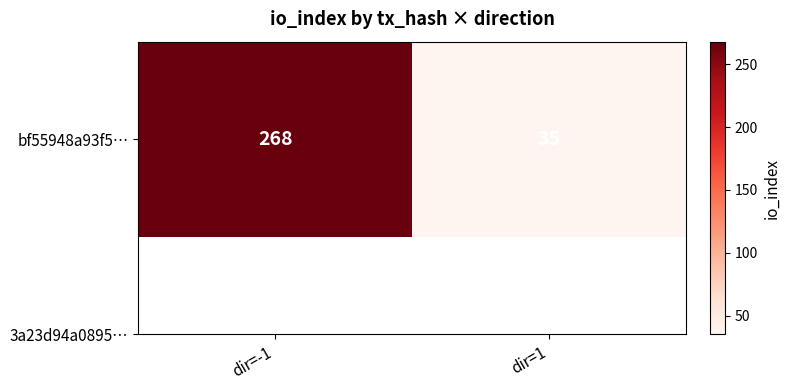

List the labels in order of value, largest first.

dir=-1, dir=1